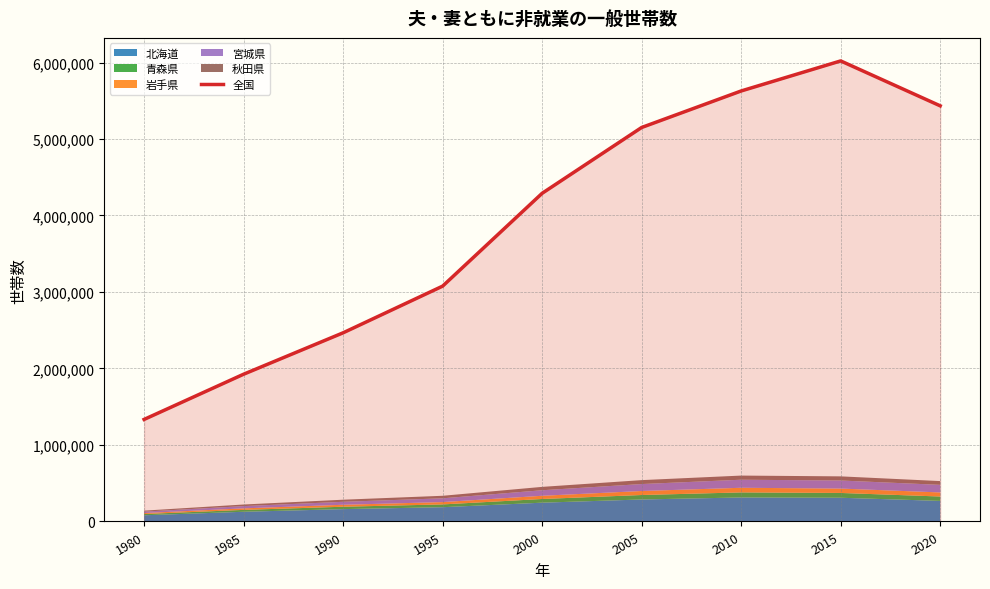

What is the average value?

3925087